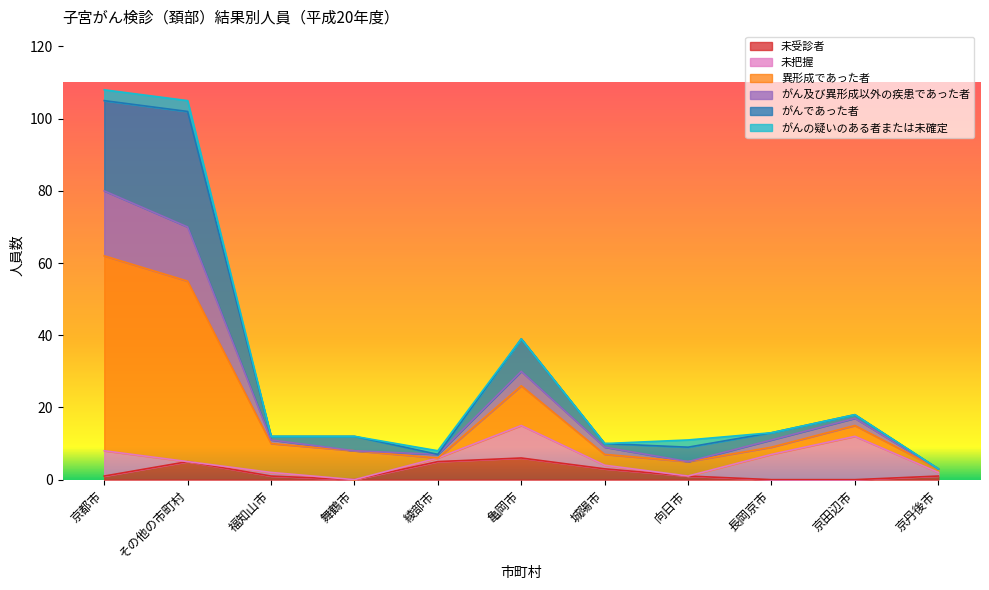

At which category does the chart reach its peak across all series?

京都市